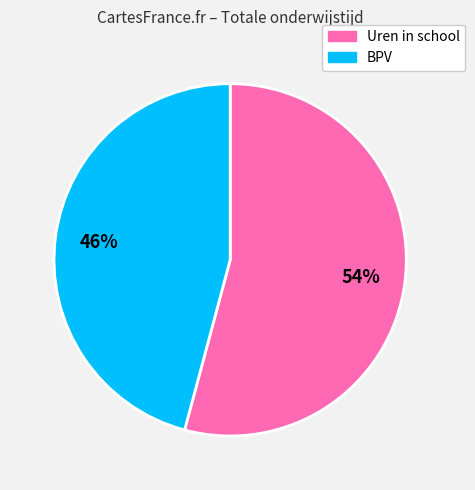

How many slices are in this pie chart?

2